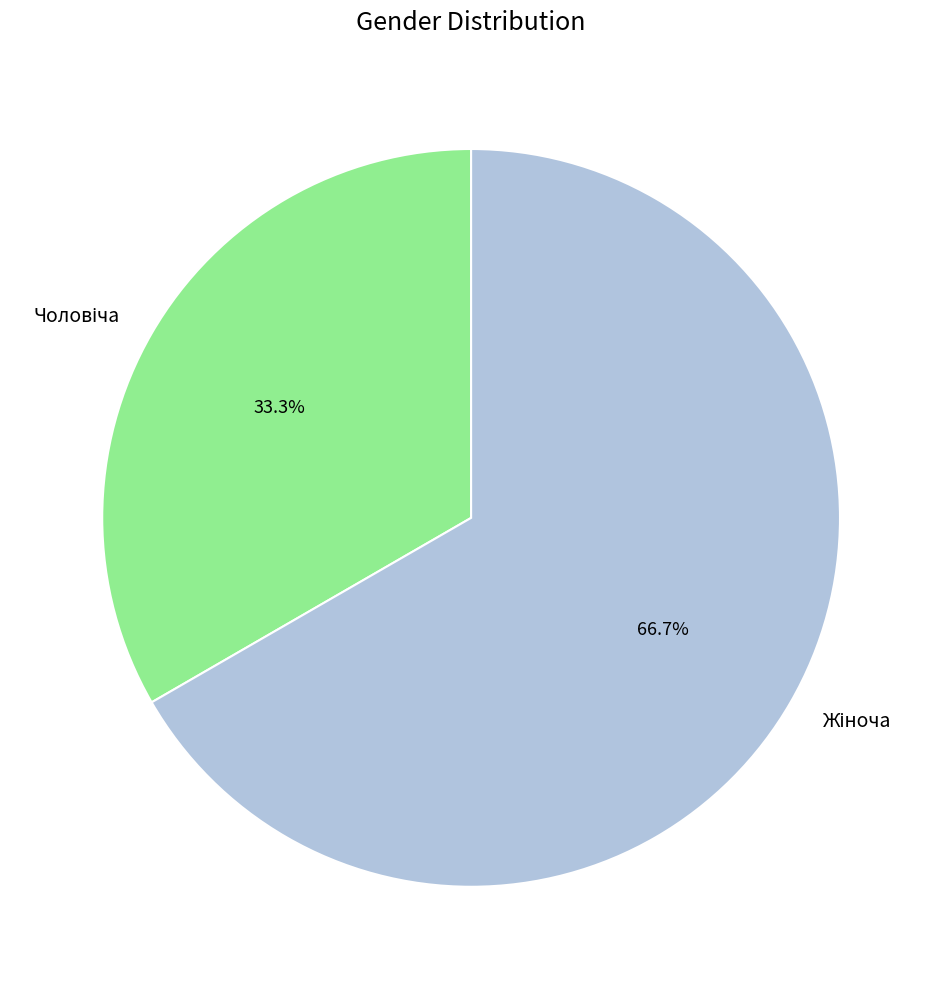

Does any single category account for the majority?

Yes